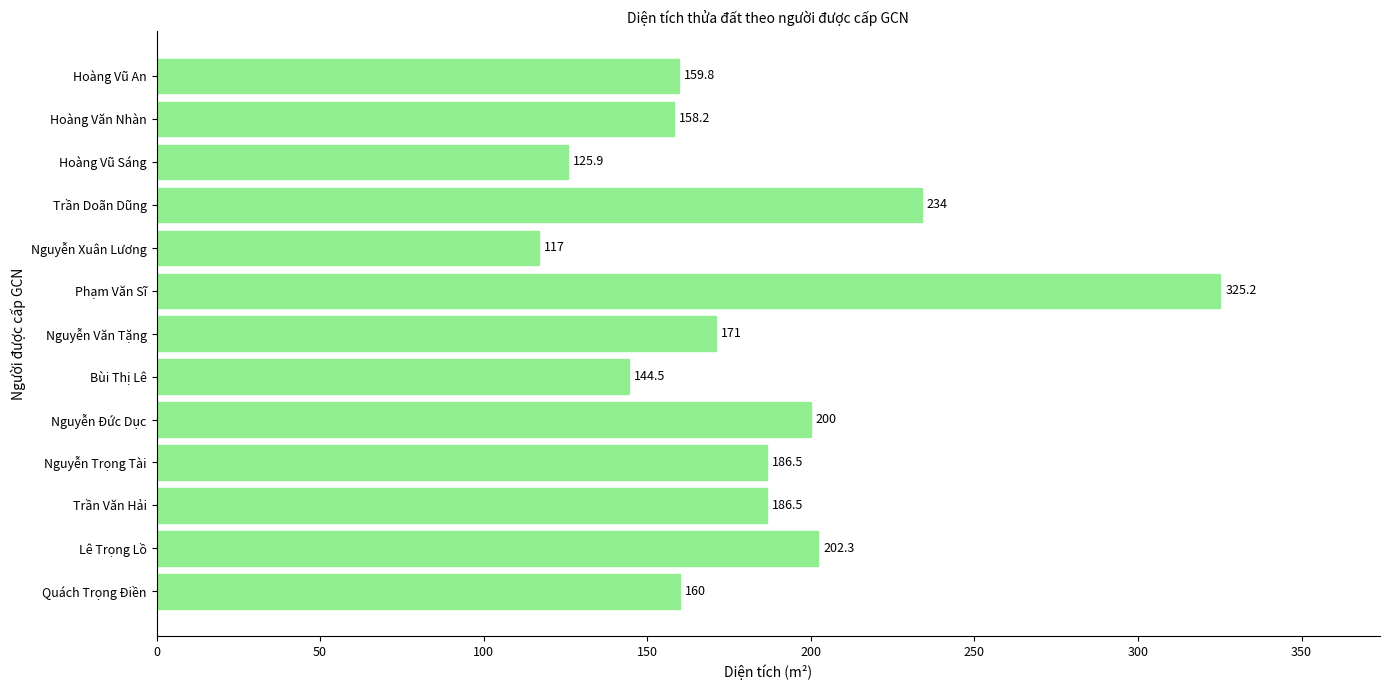

Which label corresponds to the largest value in the chart?

Phạm Văn Sĩ